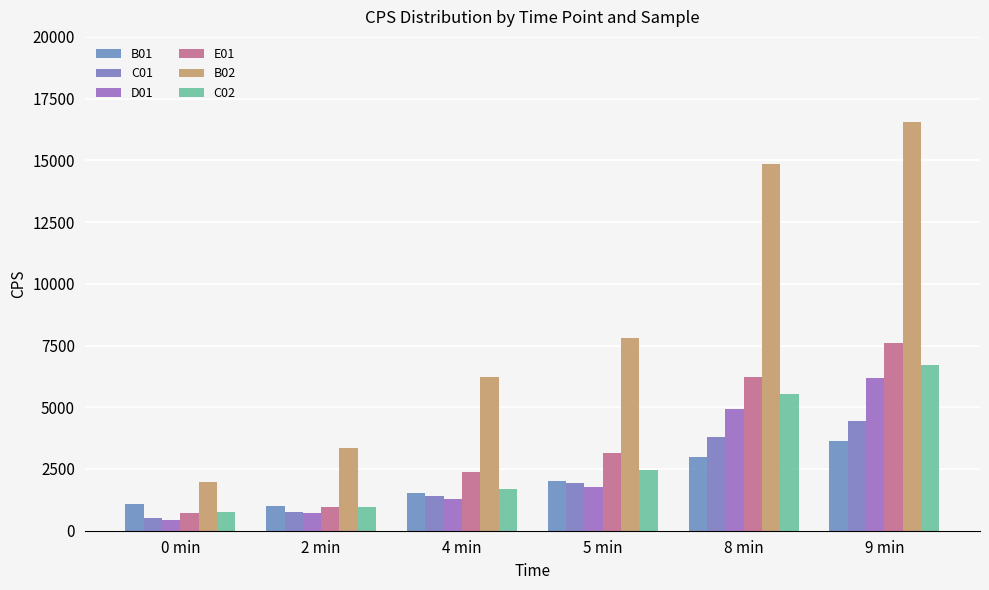

What is the label of the 4th bar from the right?

4 min